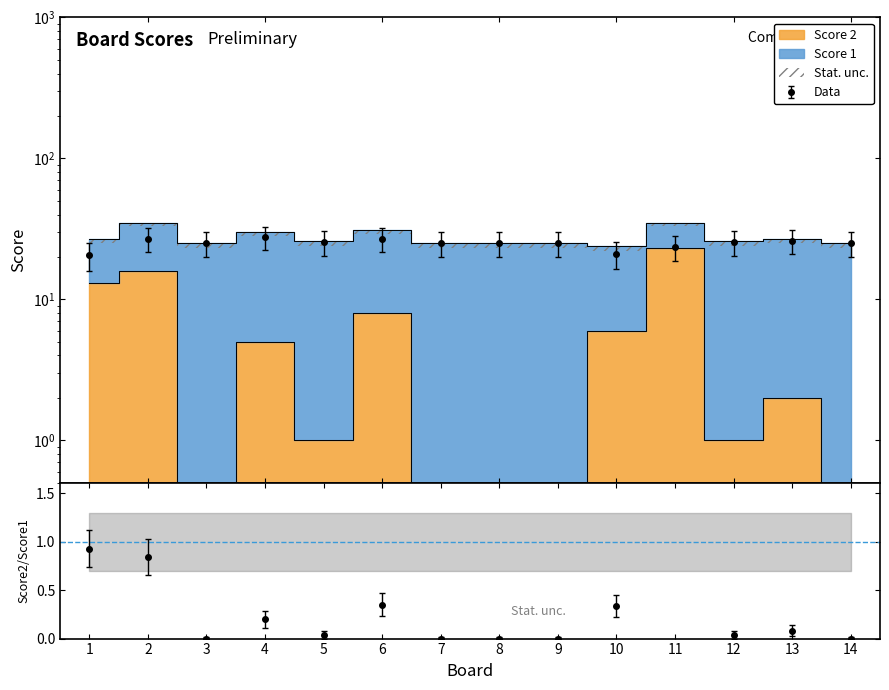

Reading left to right, list all the values displayed in this chart.

13	16	0	5	1	8	0	0	0	6	23	1	2	0